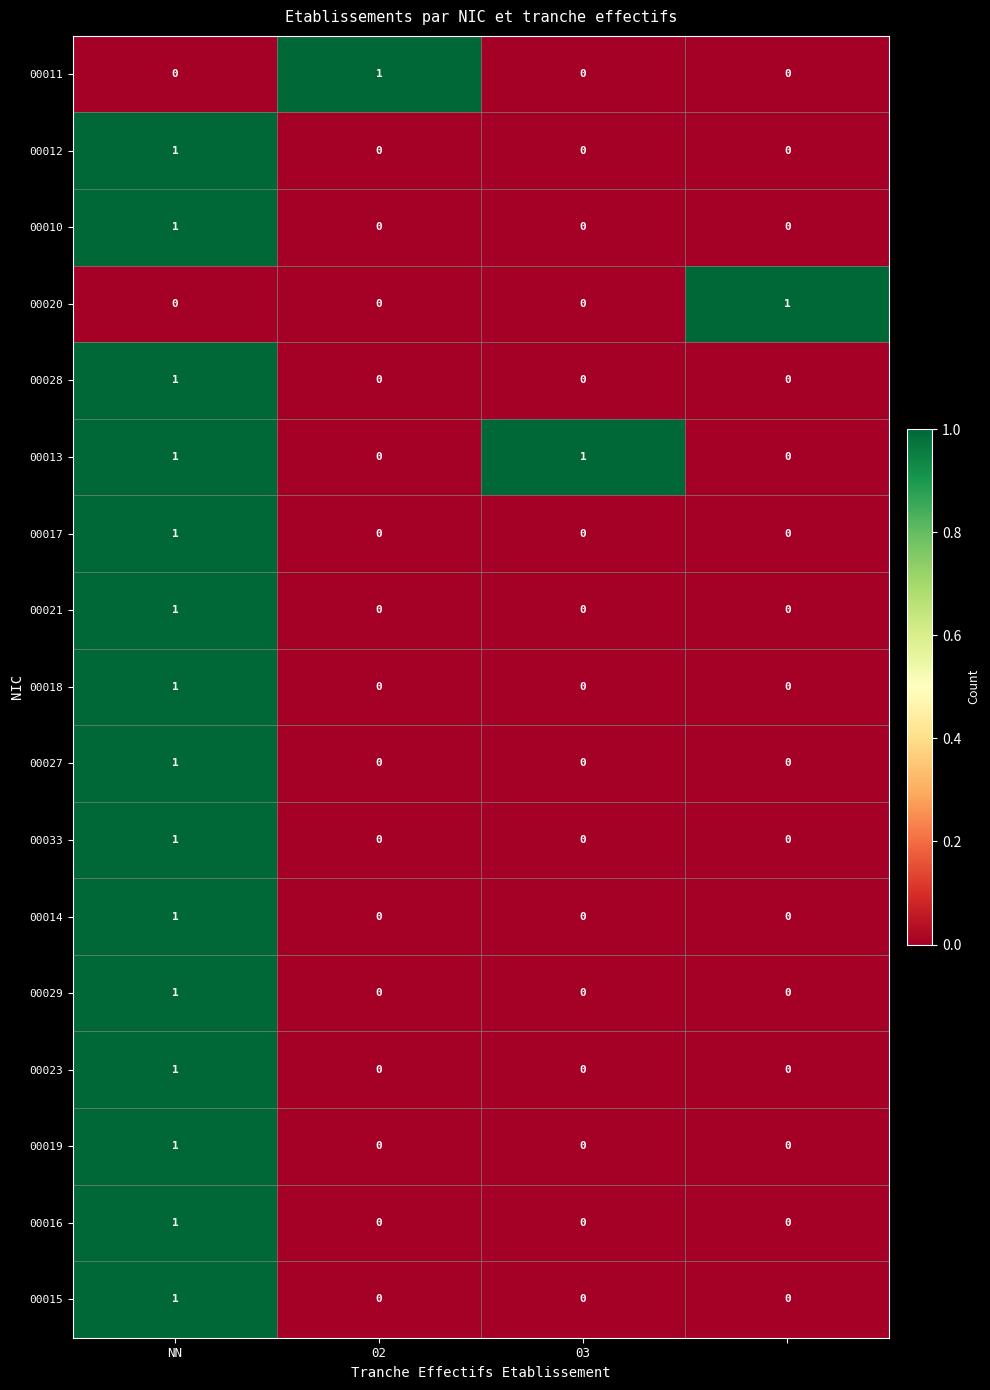

Which series has the largest total across all categories?

00013